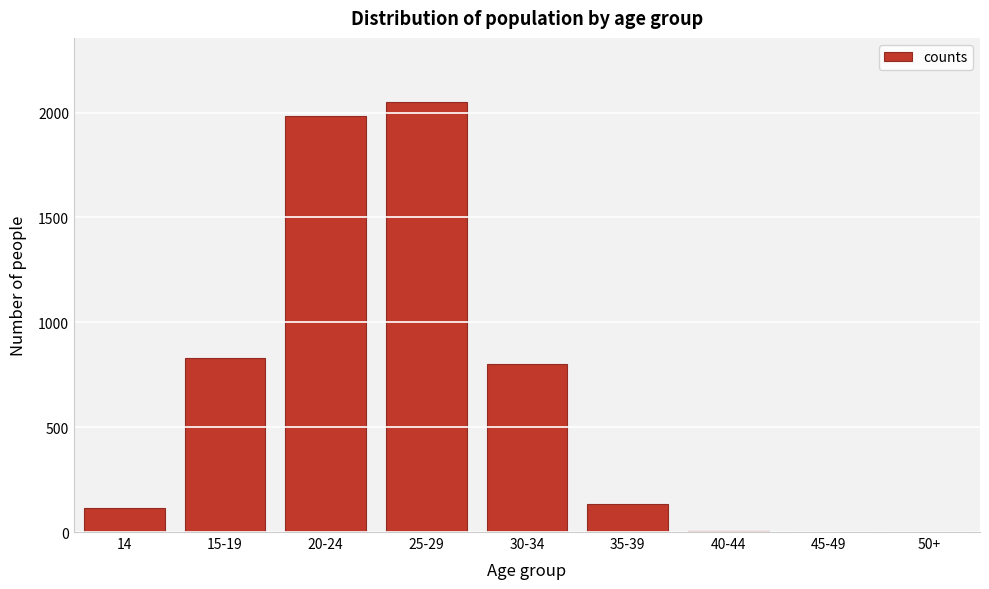

At which label is the value closest to 1024?

15-19